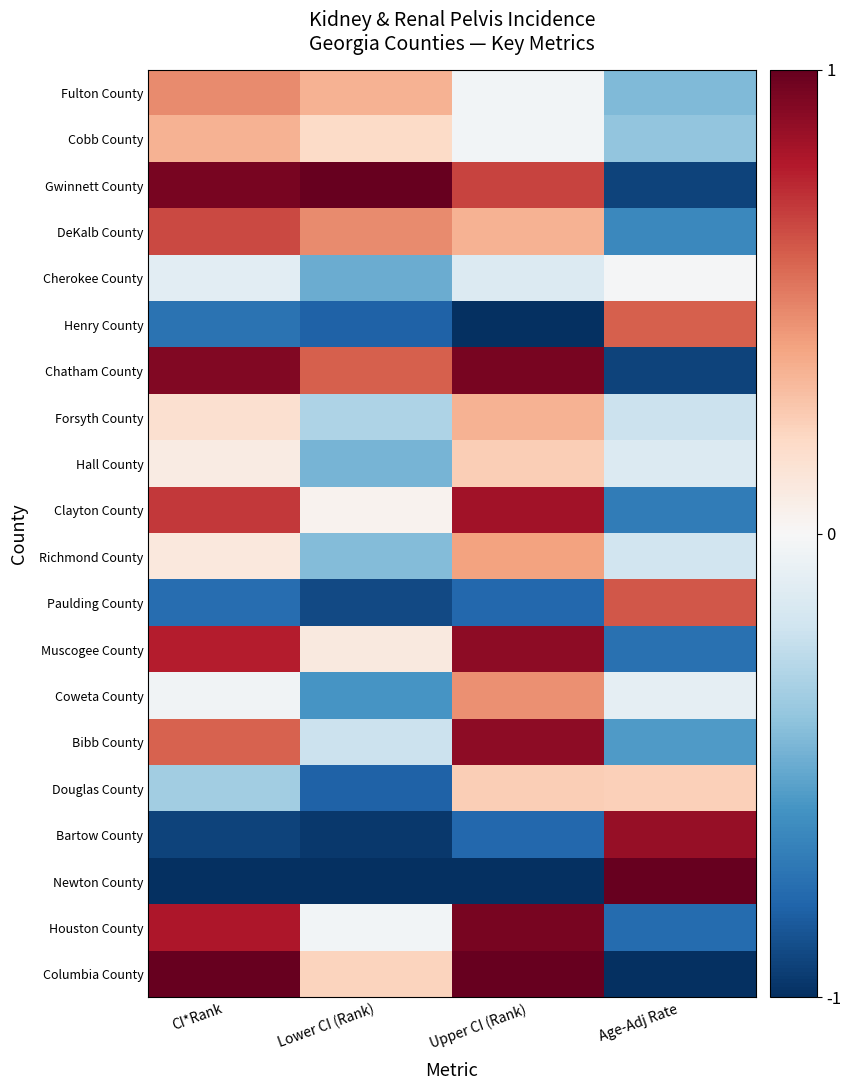

What is the spread (max minus min) of values at Lower CI (Rank)?

2.0